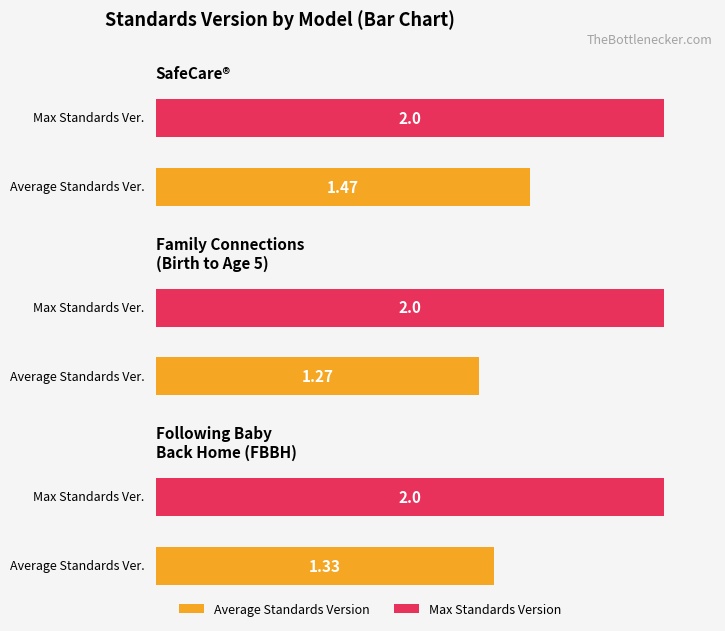

What is the sum of all Max Standards Version values?

6.0